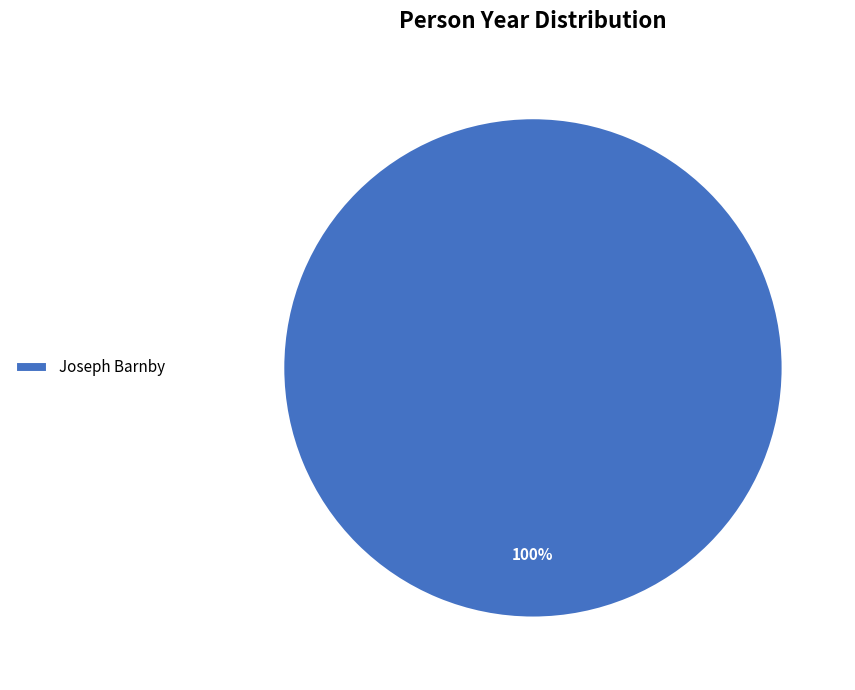

Which slice represents more than half of the pie?

Joseph Barnby